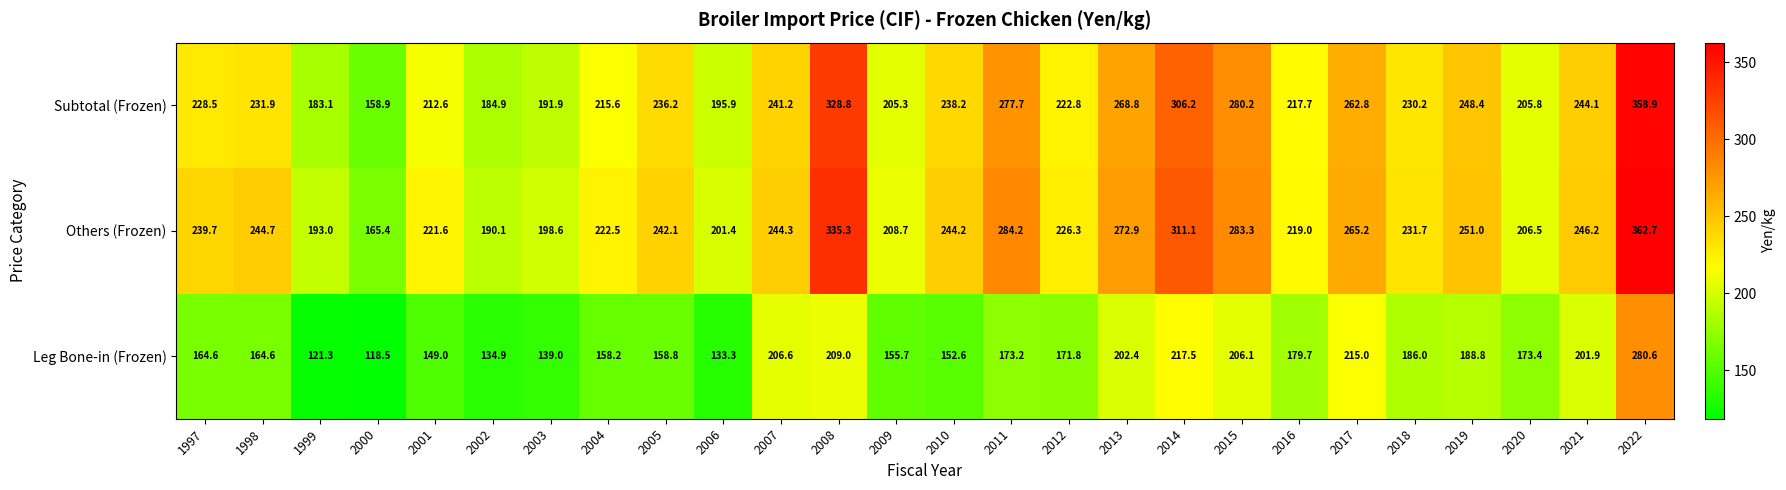

The Leg Bone-in (Frozen) series shows 431.7 at 2022. True or false?

False